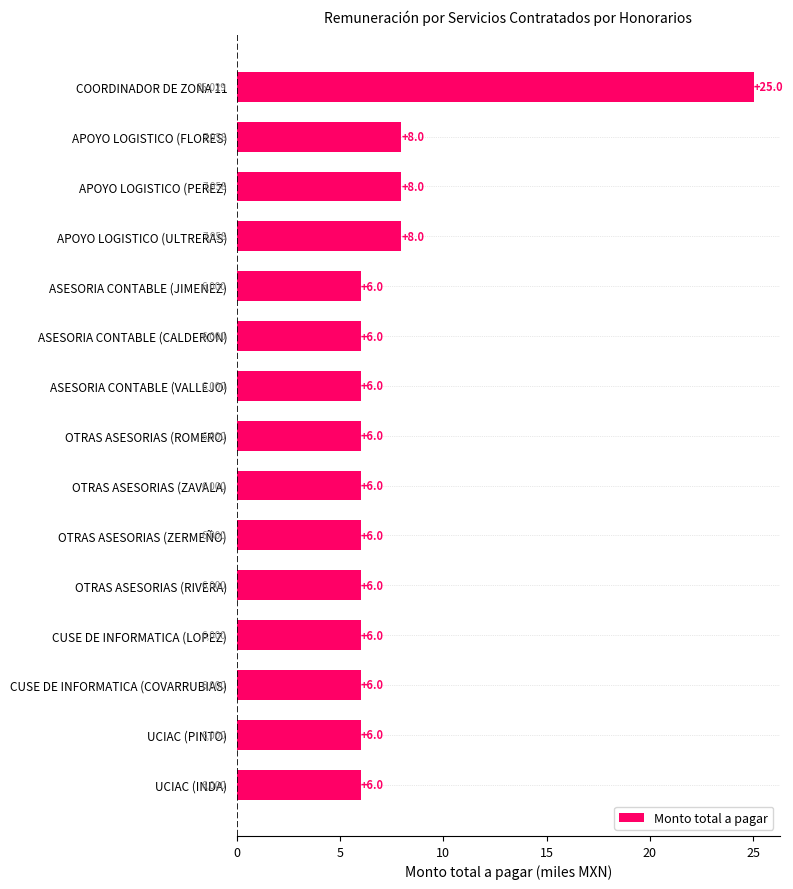

Which category has the highest value across all series?

COORDINADOR DE ZONA 11